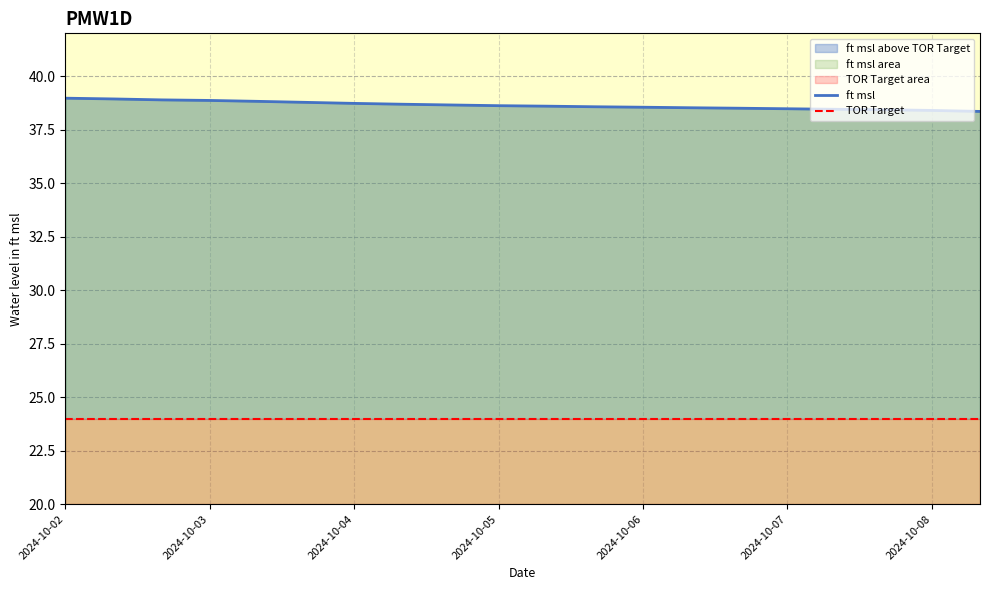

Which category has the highest value in the TOR Target series?

2024-10-02